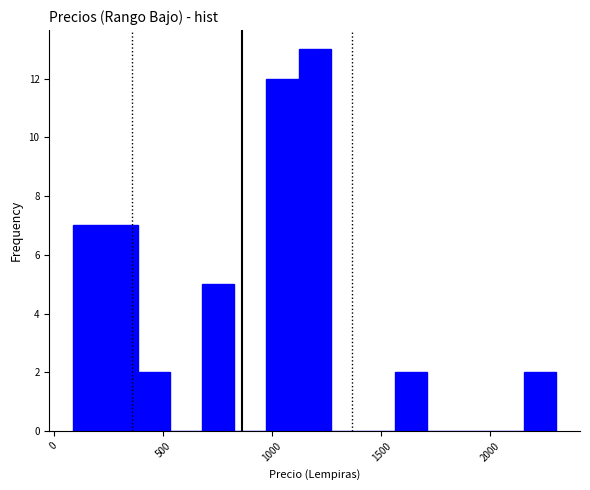

Around what value on the x-axis is the tallest bar? Give the approximate position of its centre, as read against the axis.

1200